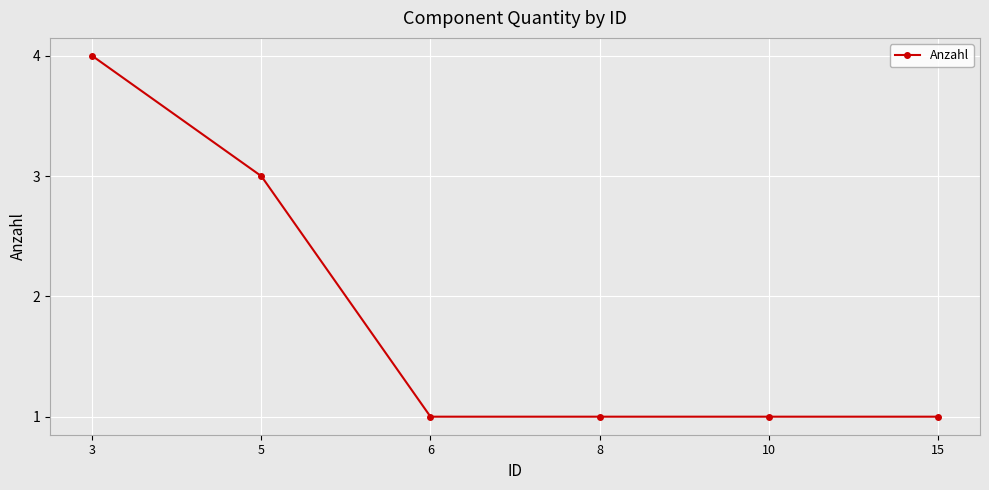

The value at 8 is 1. True or false?

True